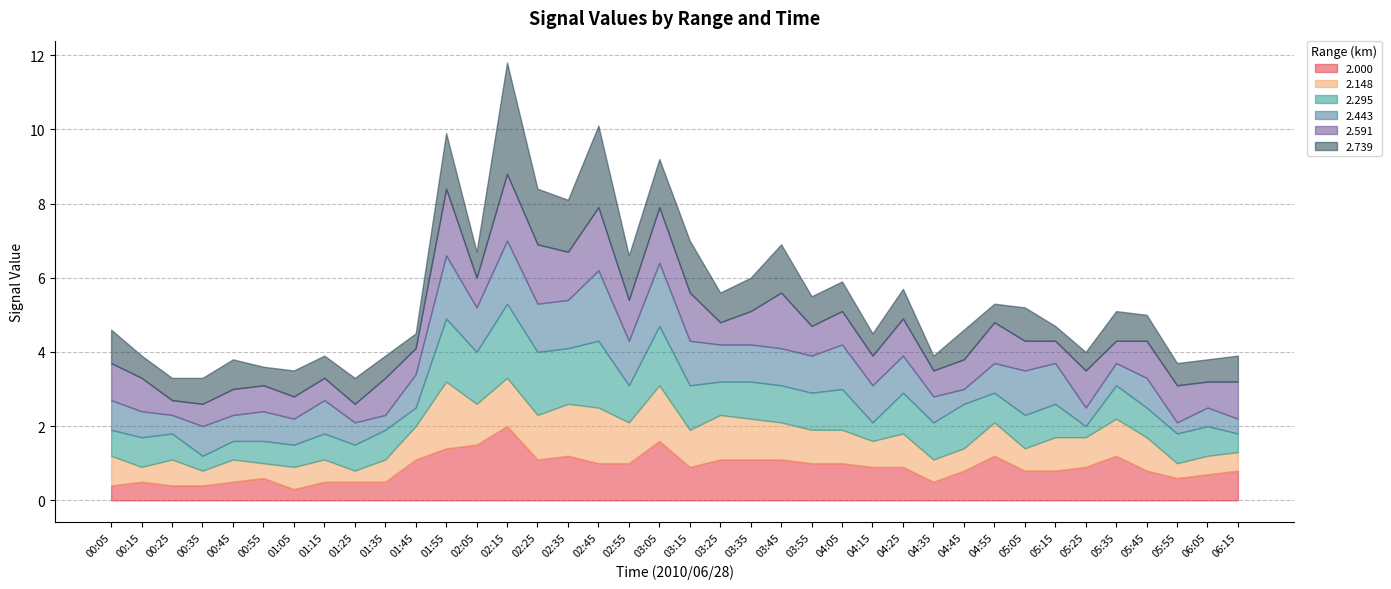

Rank the series at 06:15 from highest to lowest value.

2.591, 2.000, 2.739, 2.148, 2.295, 2.443